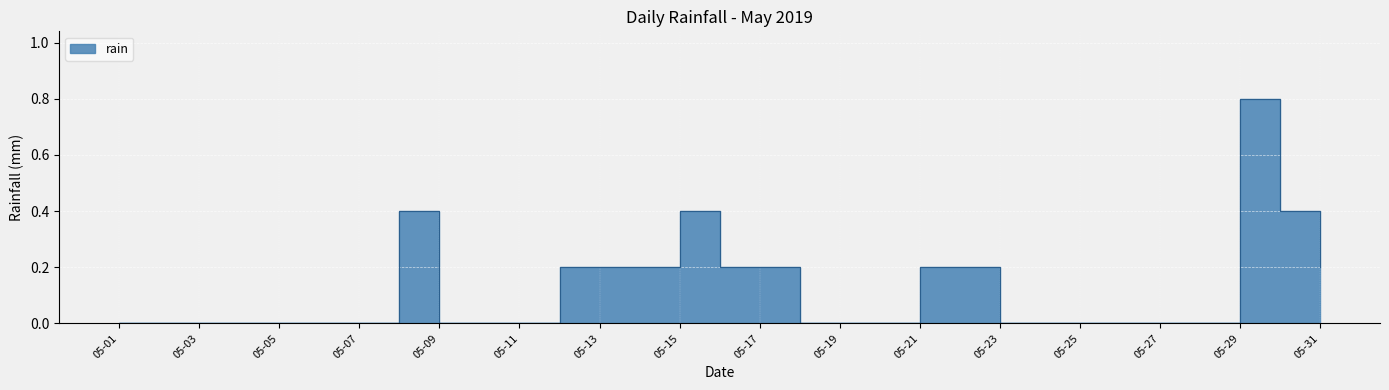

Which category has the lowest value across all series?

05-01